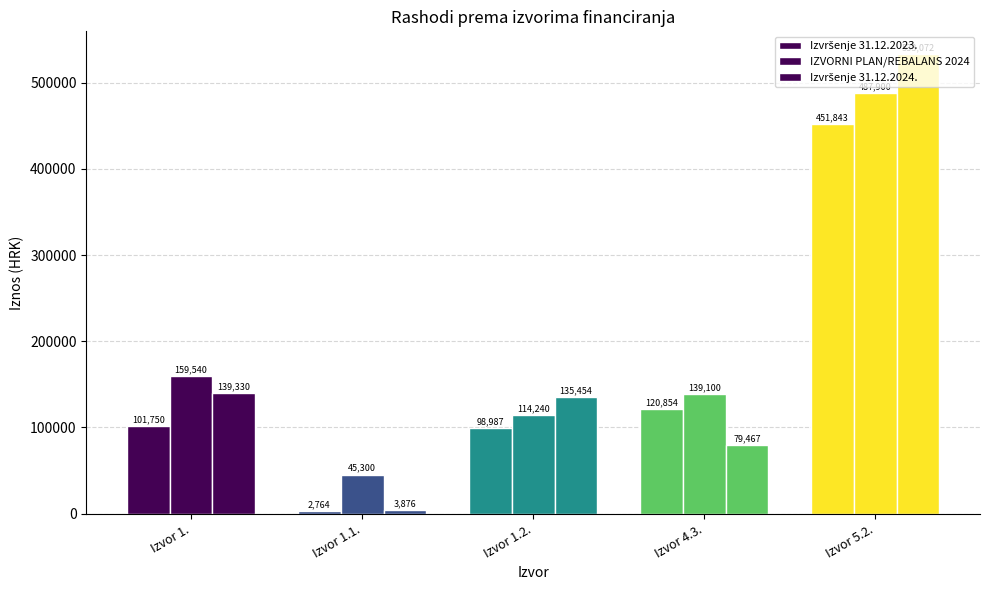

Are the bars grouped side by side (vs. stacked)?

Yes